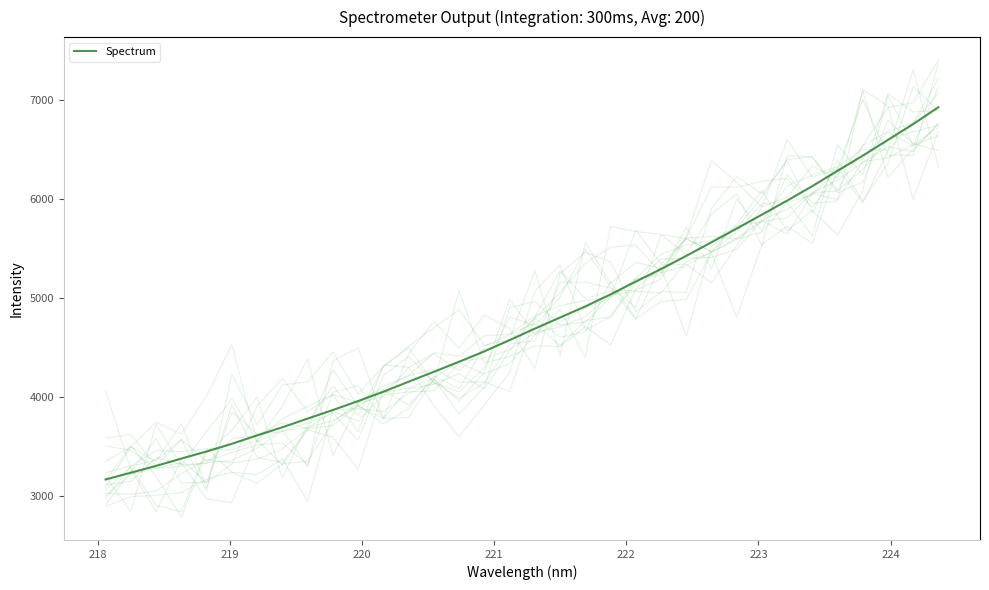

What is the minimum value for Spectrum?

3164.2